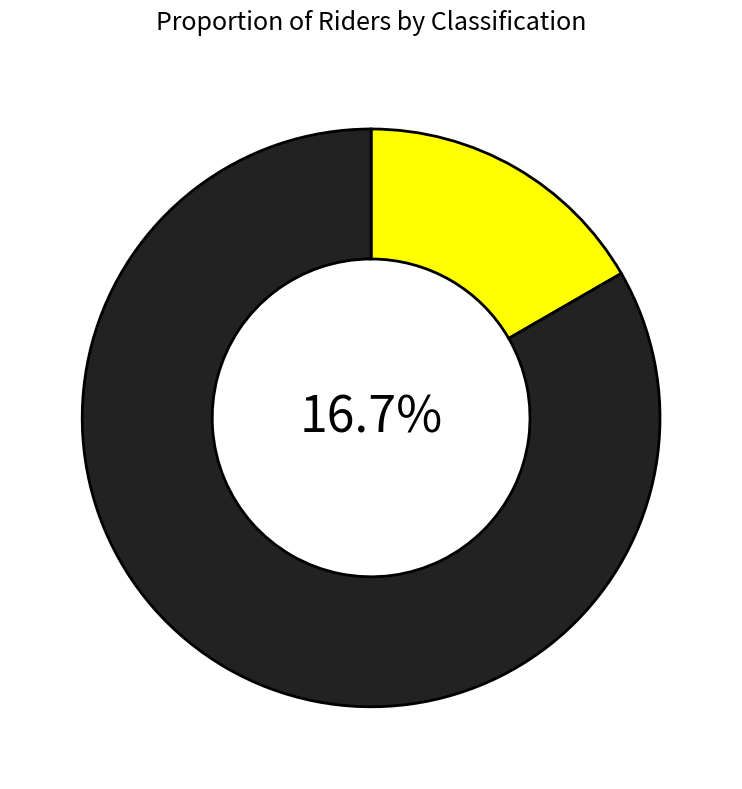

To the nearest percent, what portion does Open represent?

83%